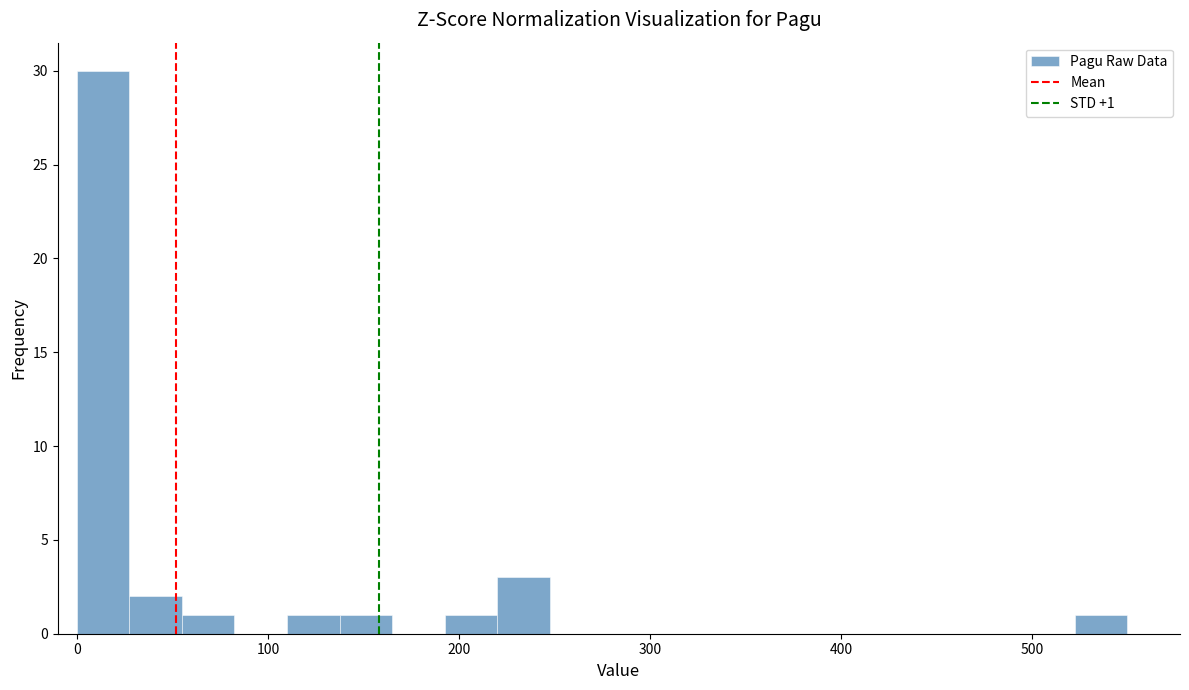

Around what value on the x-axis is the tallest bar? Give the approximate position of its centre, as read against the axis.

10